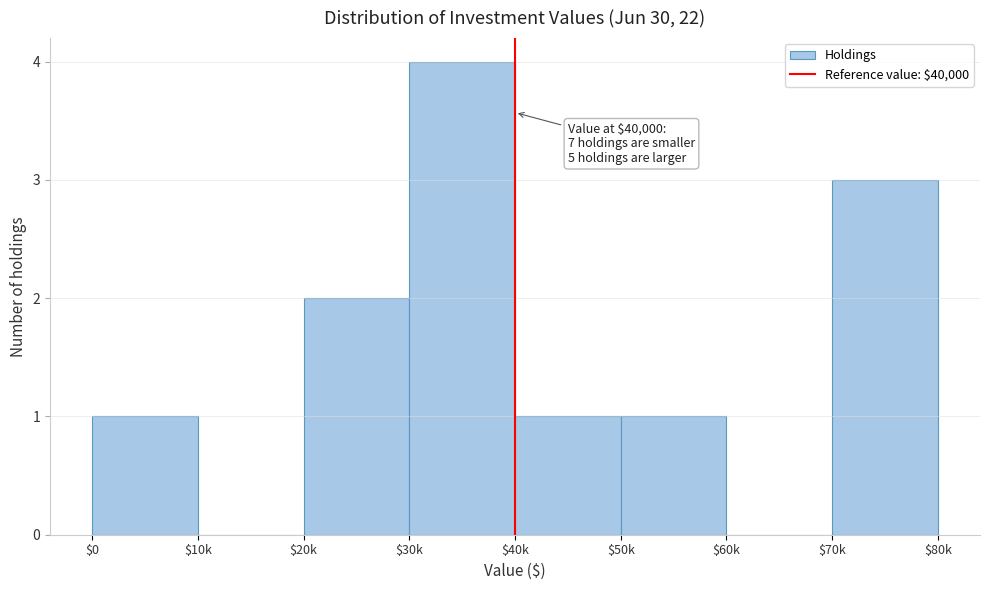

What is the sum of all values?

12